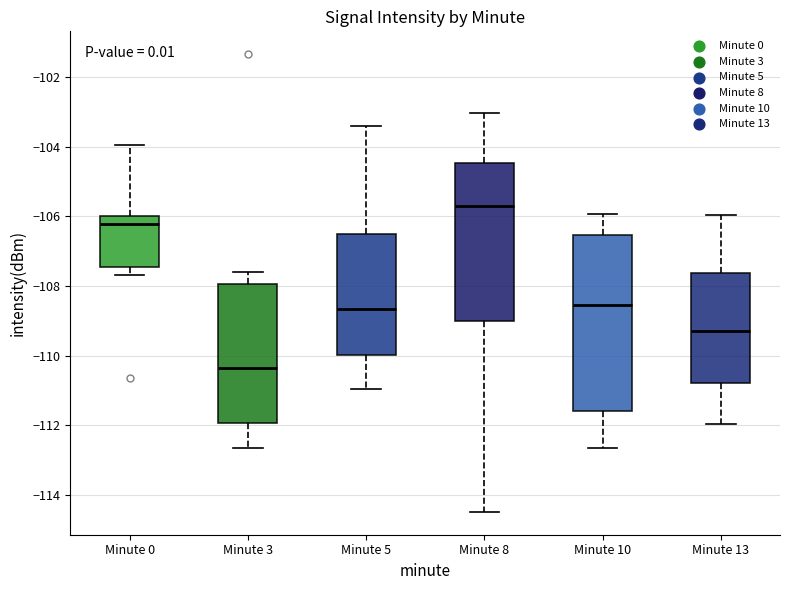

Reading left to right, transcribe this box plot: for each box, give where its median line is, the range the box spans, and where its two whiskers end, as read against the y-axis. The values are not printed on the chart, so give them approximately, as read against the axis.

Minute 0: median -106.2, box -107.4 to -106.0, whiskers -107.6 to -104.0
Minute 3: median -110.4, box -112.0 to -108.0, whiskers -112.6 to -107.6
Minute 5: median -108.6, box -110.0 to -106.6, whiskers -111.0 to -103.4
Minute 8: median -105.8, box -109.0 to -104.4, whiskers -114.4 to -103.0
Minute 10: median -108.6, box -111.6 to -106.6, whiskers -112.6 to -106.0
Minute 13: median -109.2, box -110.8 to -107.6, whiskers -112.0 to -106.0